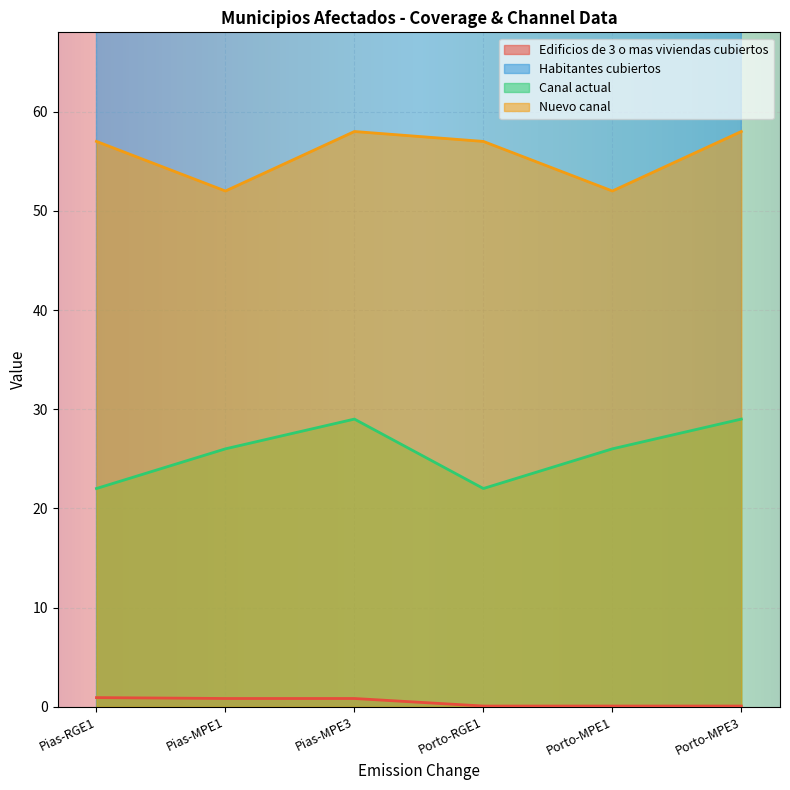

True or false: Canal actual and Edificios de 3 o mas viviendas cubiertos cross at least once.

False